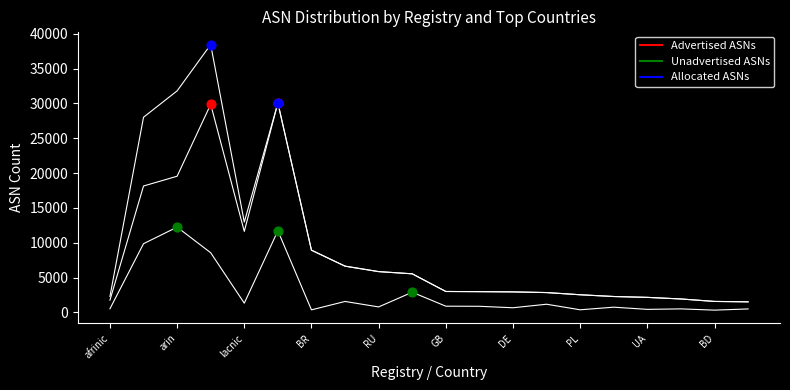

At how many categories does at least one series exceed 12217?

5